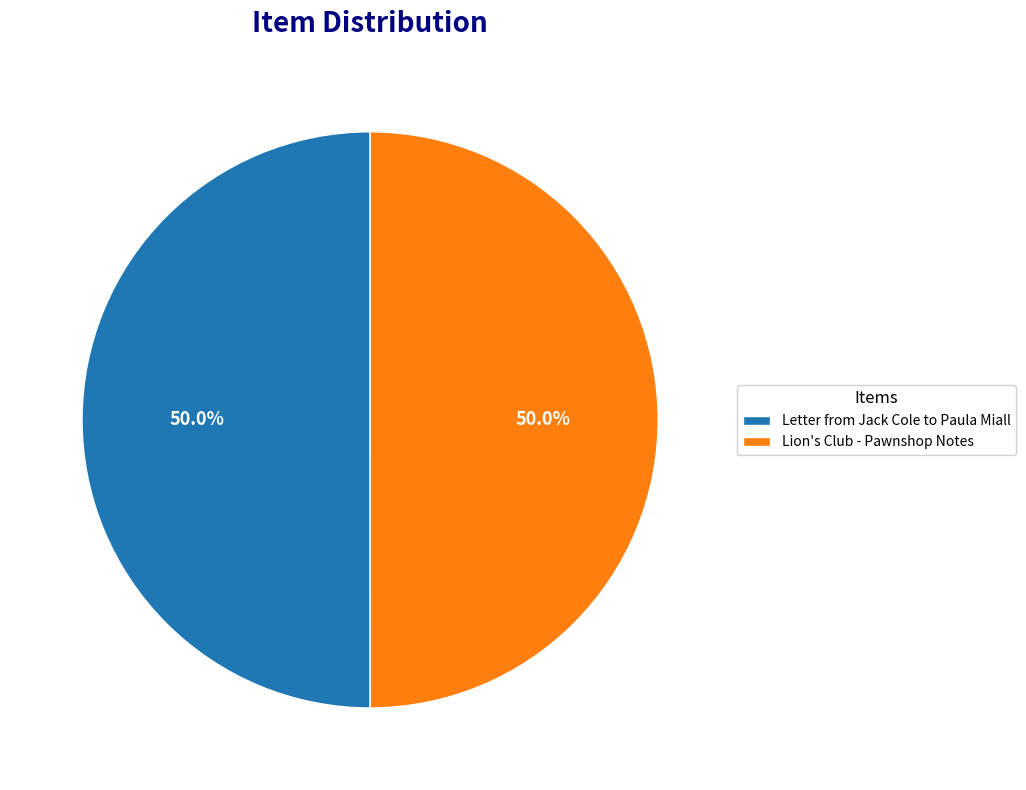

What percentage is NOT represented by Letter from Jack Cole to Paula Miall?

50.0%